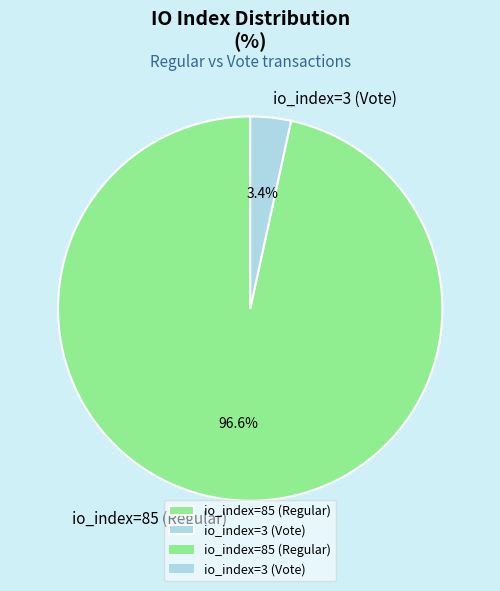

What is the majority slice?

io_index=85 (Regular)